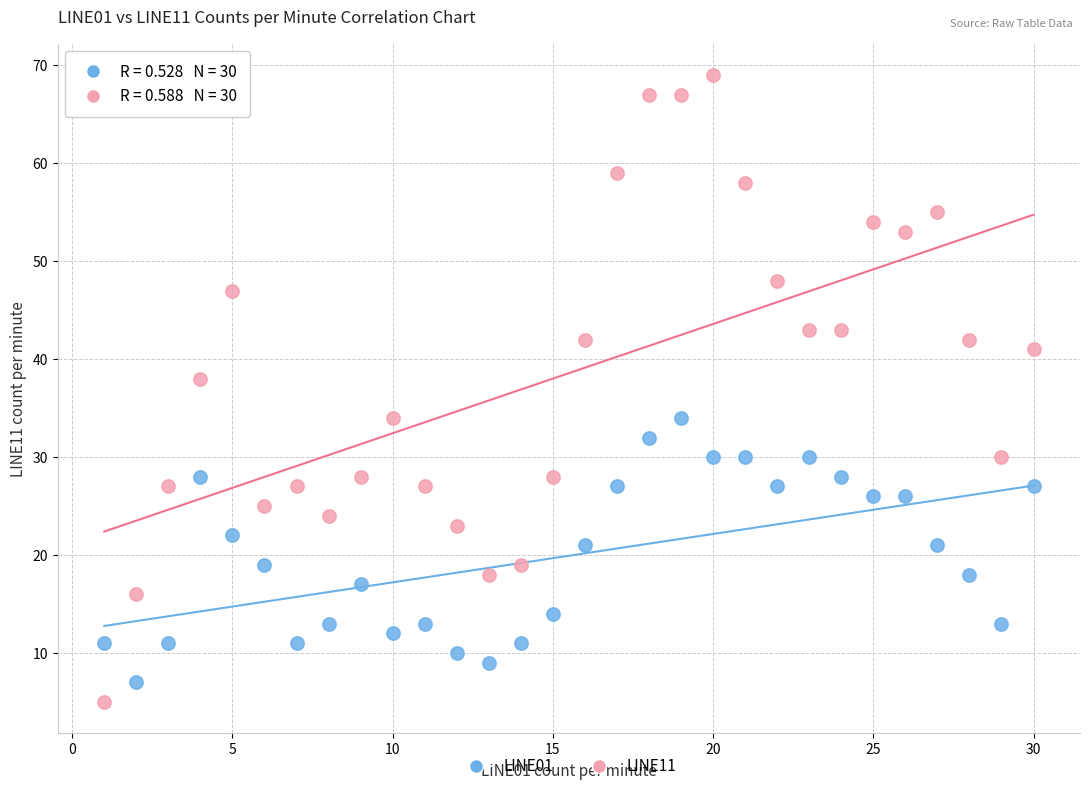

Across all series, what Y value is closest to 37?

38